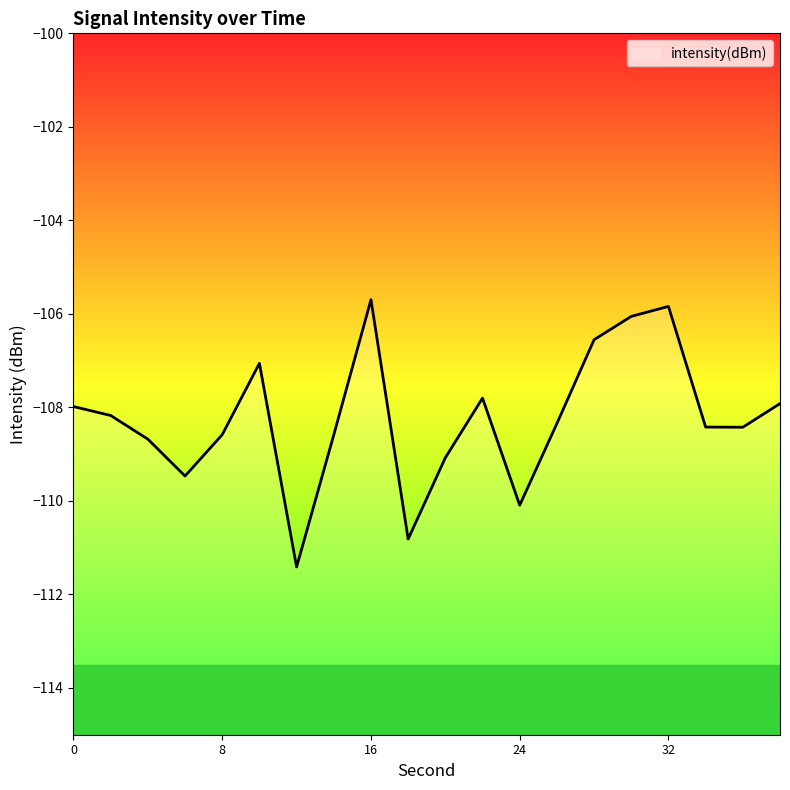

Where is the first local minimum?

6